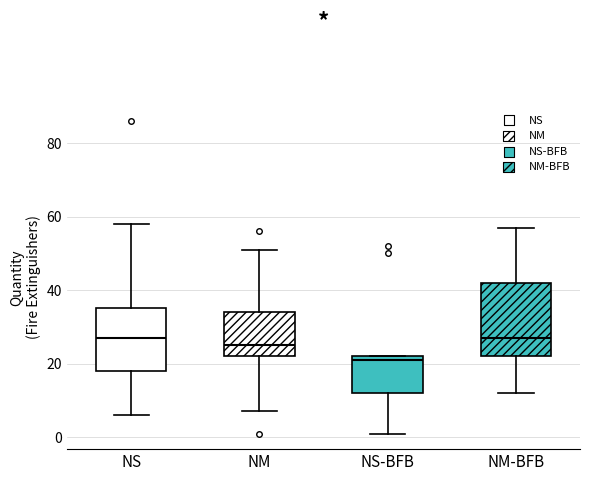

Where is the lower edge of the box for NS on the y-axis? The values are not printed on the chart, so give them approximately, as read against the axis.

18